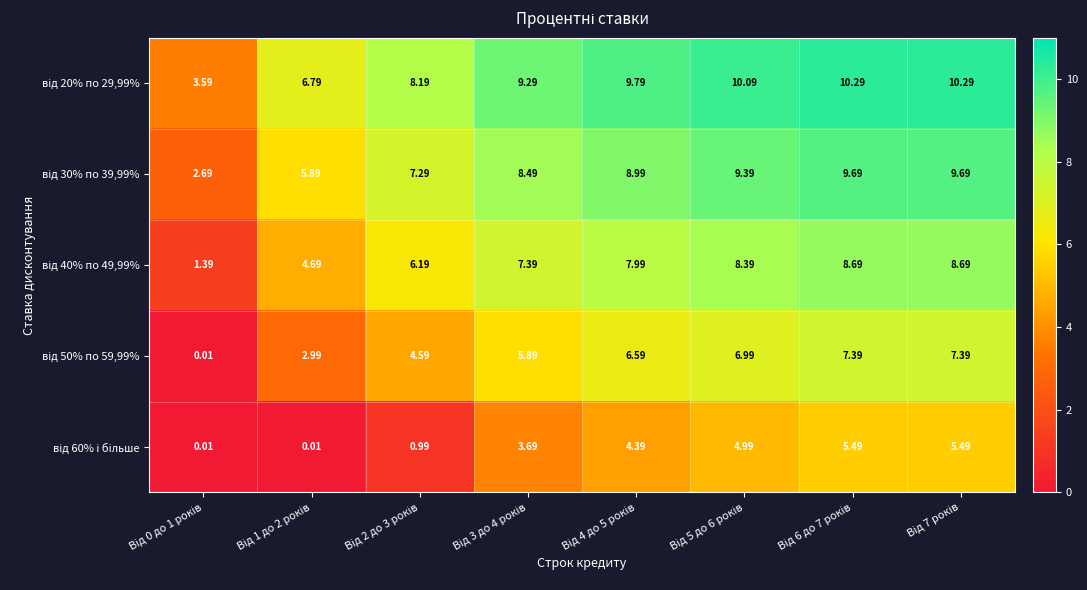

What is the spread (max minus min) of values at Від 6 до 7 років?

4.8